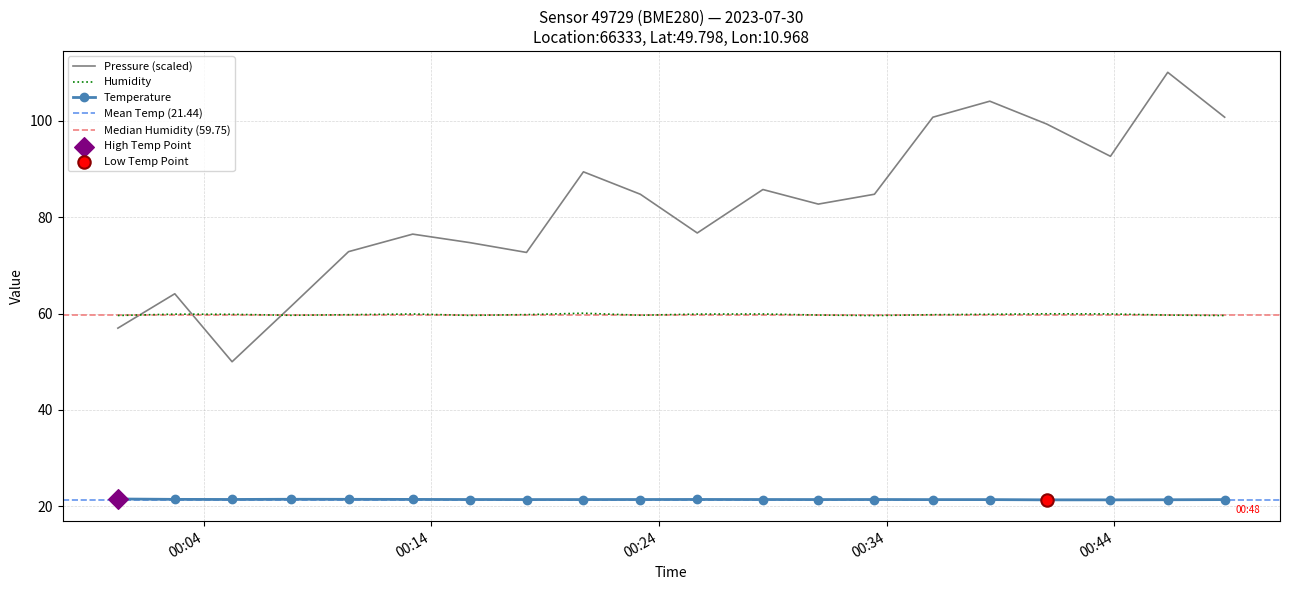

Which series has the largest total across all categories?

pressure